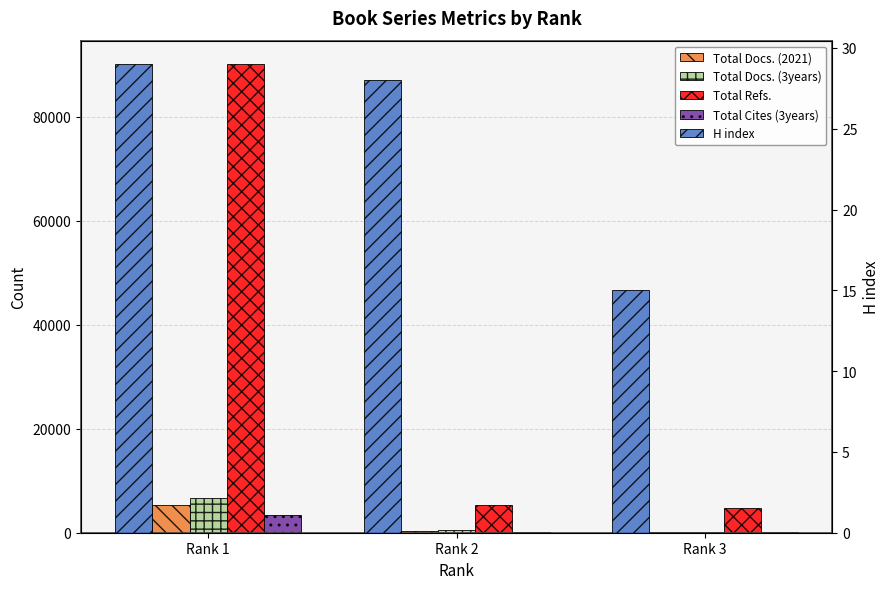

At which category is the sum across all series the highest?

Rank 1